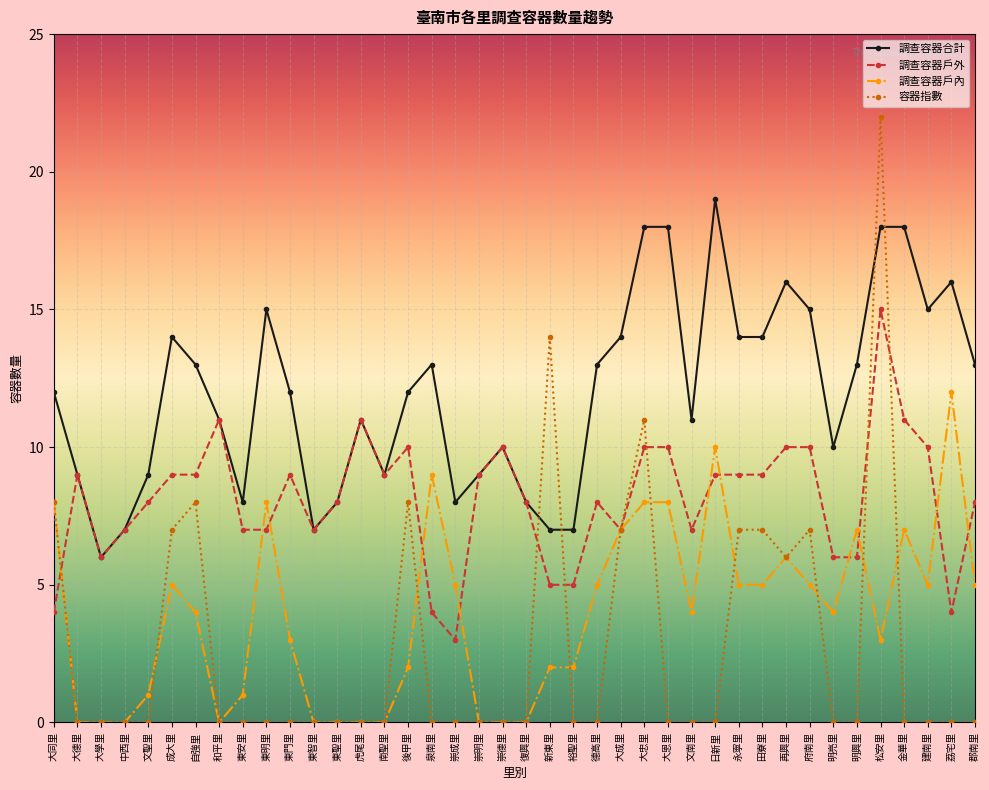

What is the value of the 調查容器戶外 point at the 2nd from the left?

9